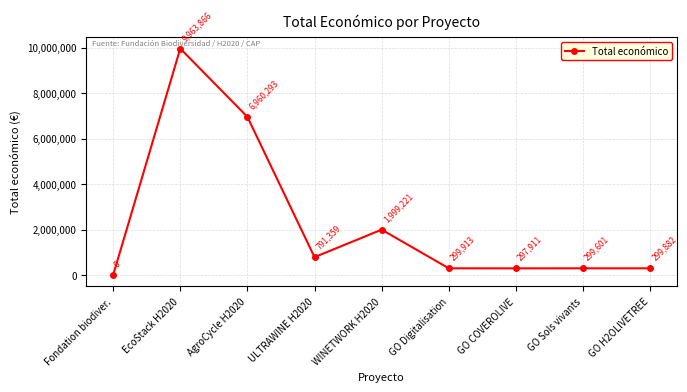

What is the difference between the values at EcoStack H2020 and GO COVEROLIVE?

9665955